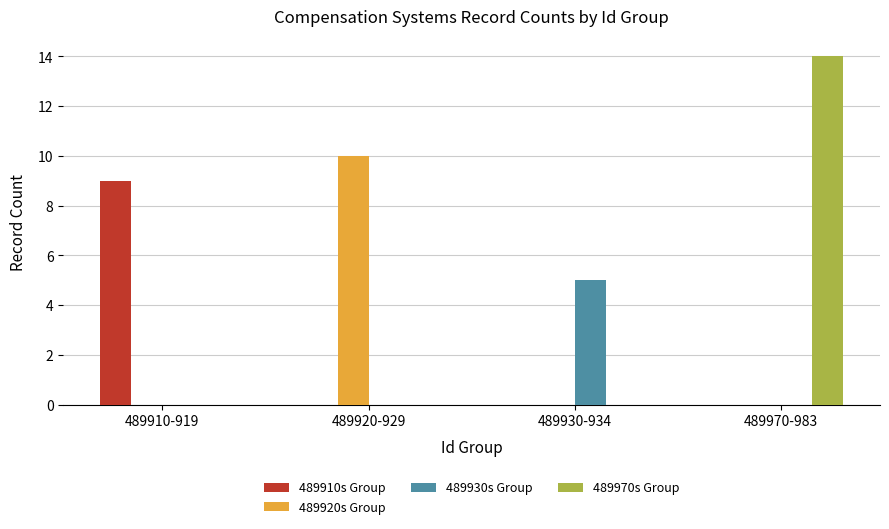

What is the greatest value displayed?

14